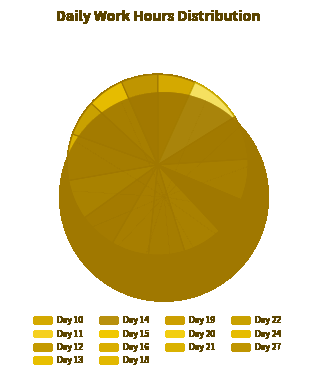

What percentage is the Day 11 slice, to the nearest percent?

9%